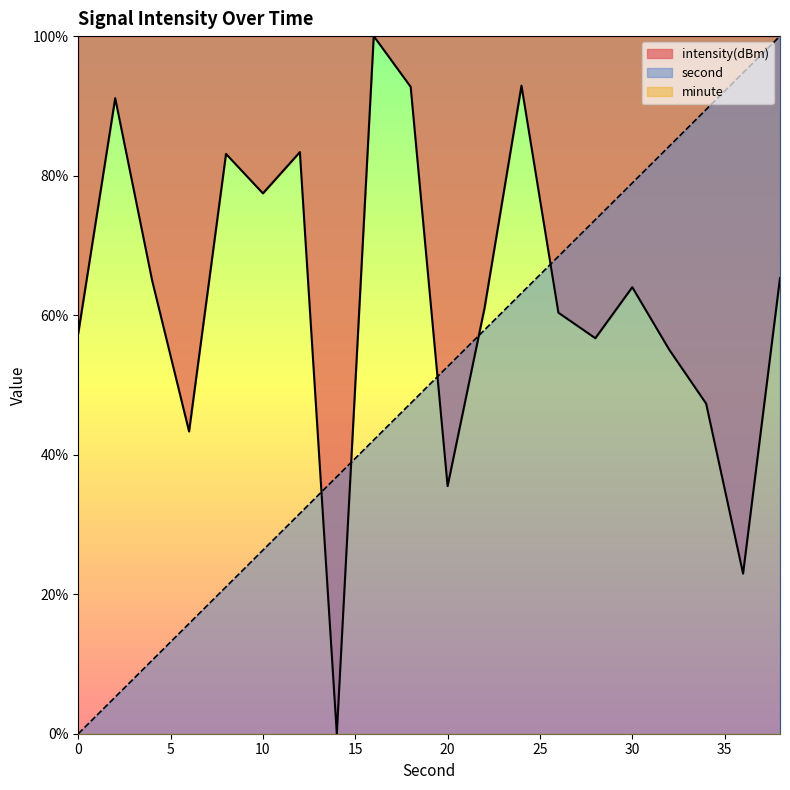

At which category is the sum across all series the highest?

38